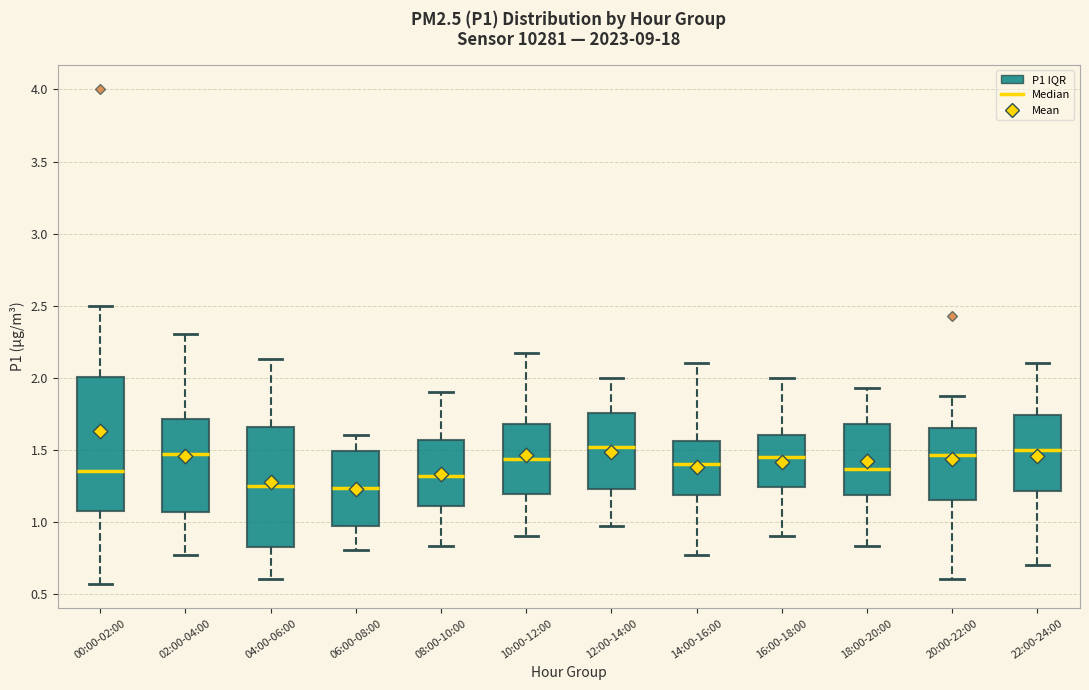

Where does the median line of the box for 02:00-04:00 sit on the y-axis? The values are not printed on the chart, so give them approximately, as read against the axis.

1.45